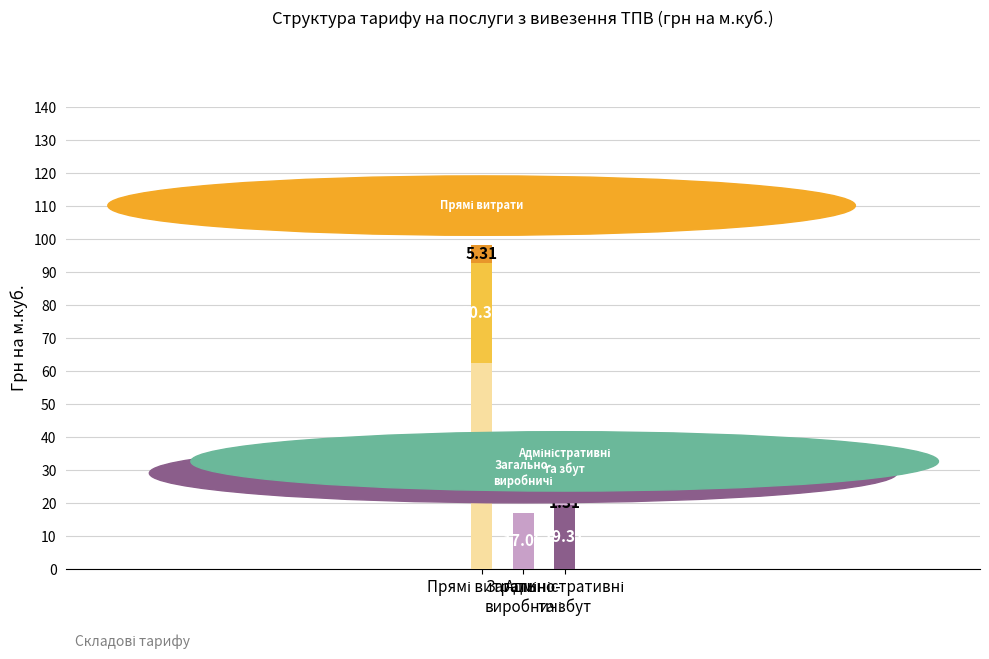

Which has a higher value, Прямі витрати or Адміністративні
та збут?

Прямі витрати